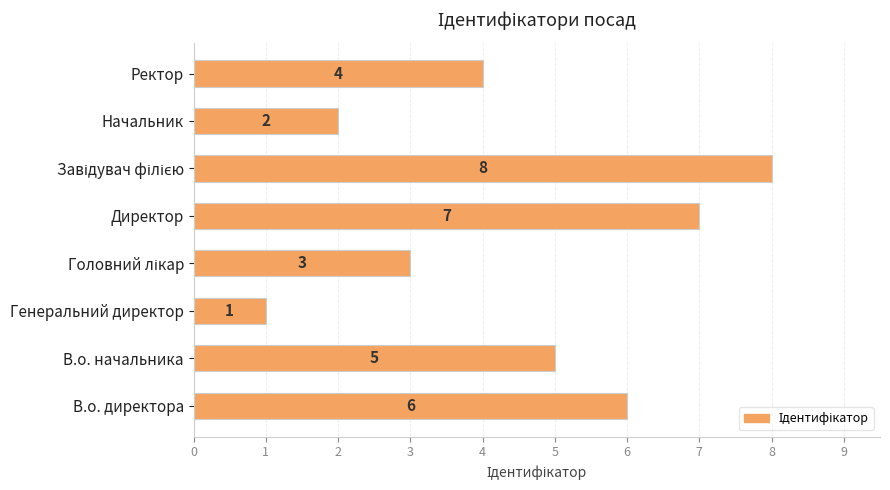

The chart shows a value of 5 at В.о. начальника. True or false?

True